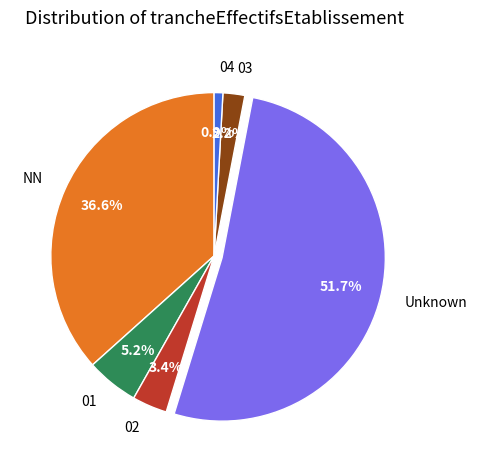

To the nearest percent, what percentage of the pie is 01?

5%